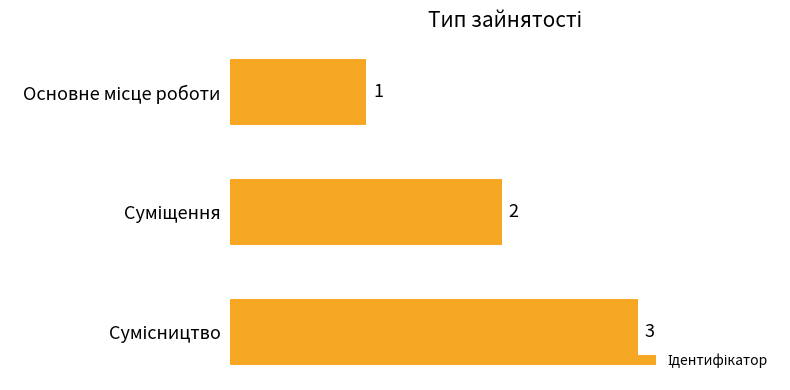

How many data points does each series have?

3